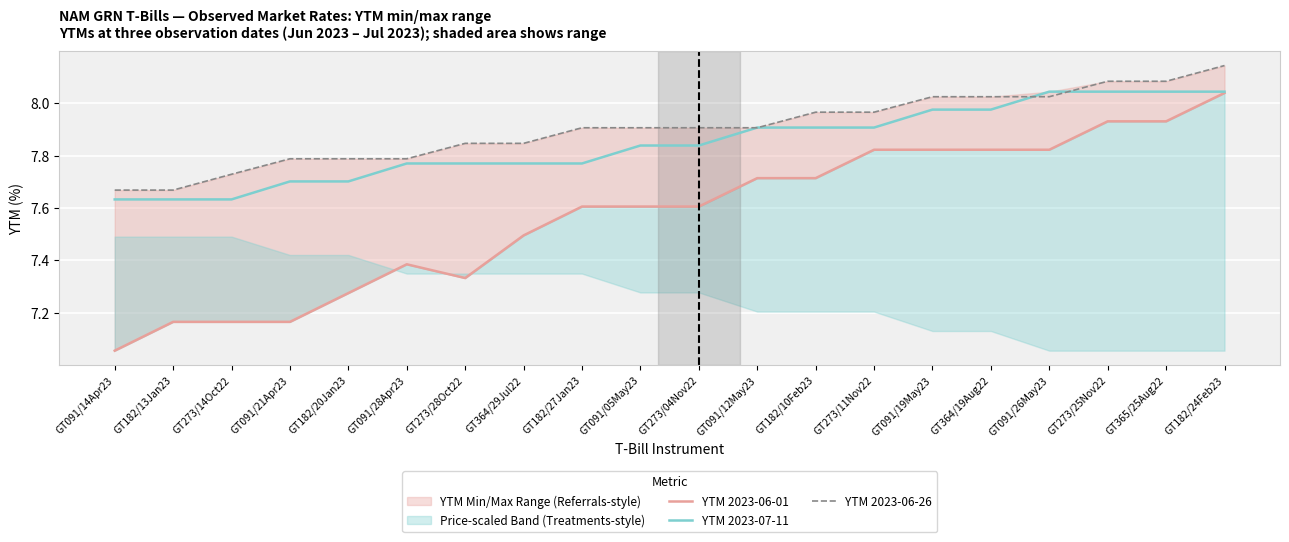

What is the value of the YTM 2023-07-11 point at the 14th from the left?

7.9